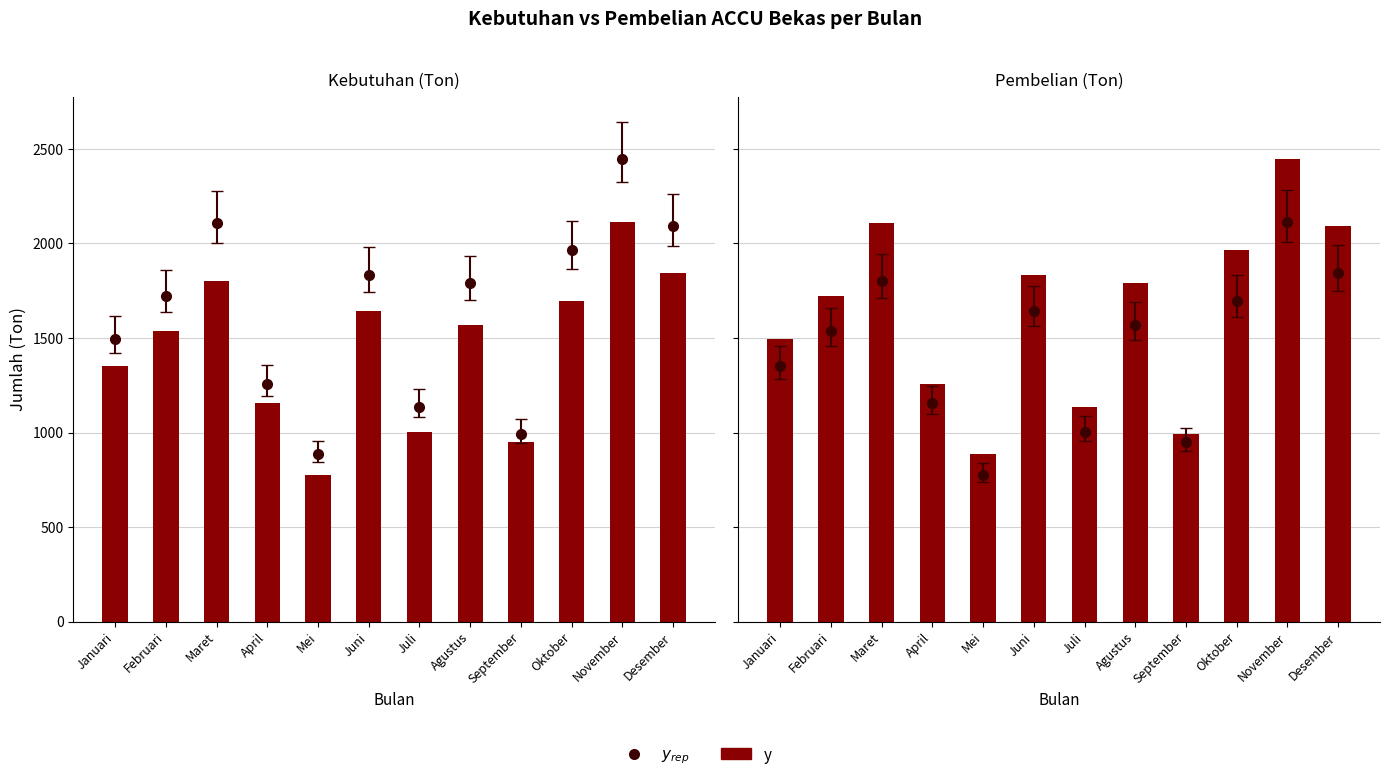

At which label does the data first exceed 1789?

Maret